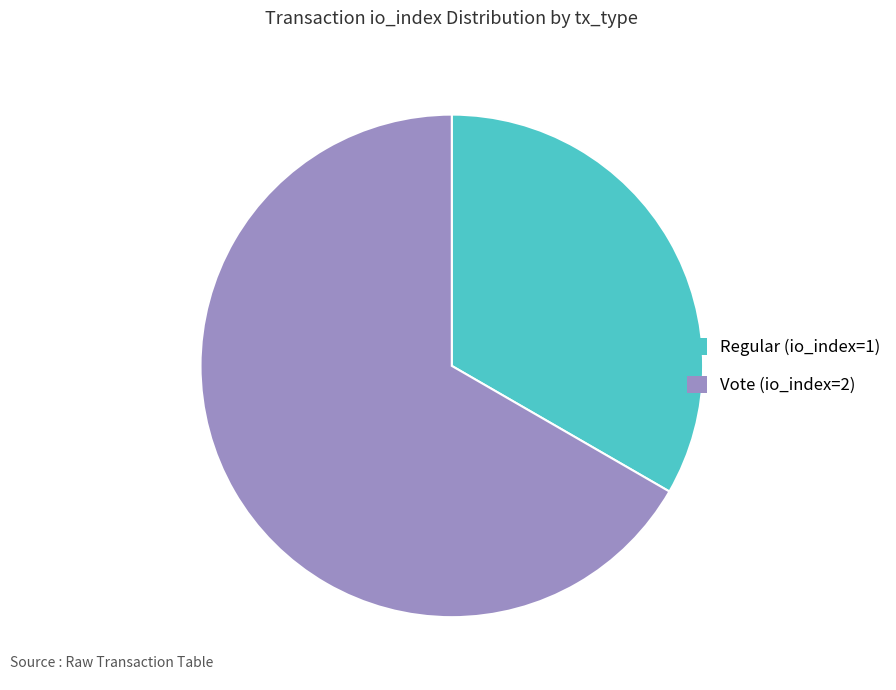

Which category has the biggest portion of the pie?

Vote (io_index=2)